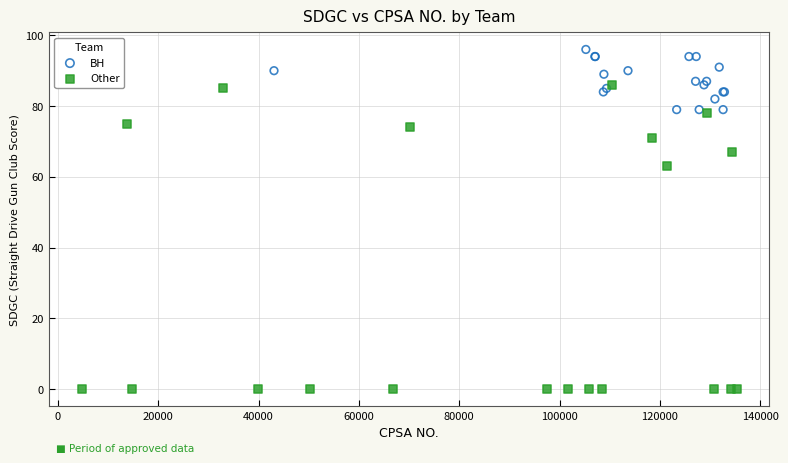

Which series contains the highest Y value?

BH